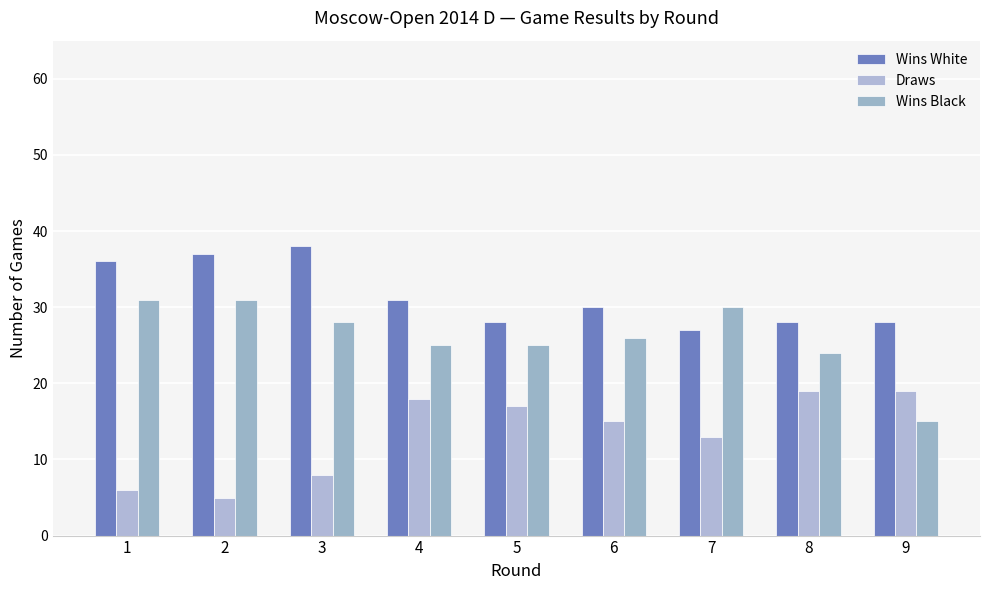

Which series has the largest total across all categories?

Wins White